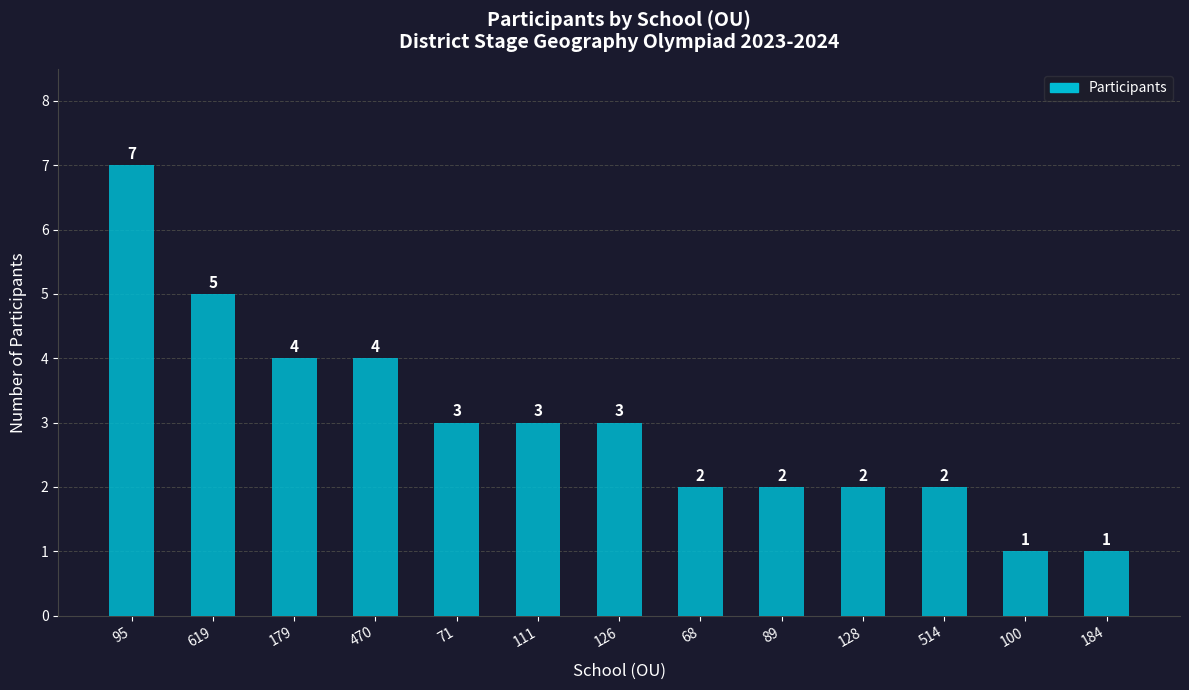

What is the difference between the maximum and second lowest values?

6